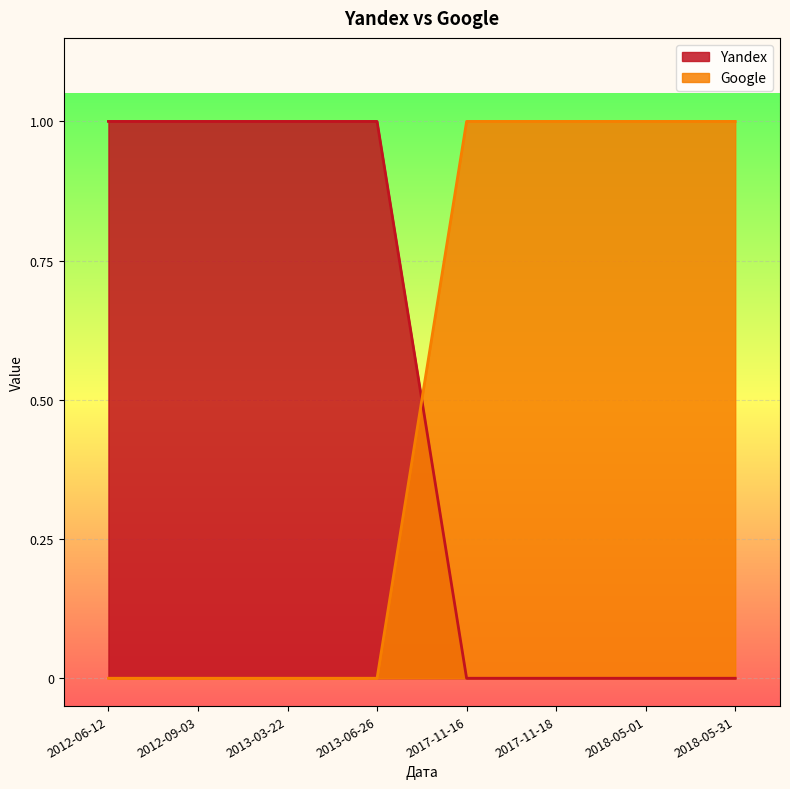

How many Google values are between 0 and 1?

8